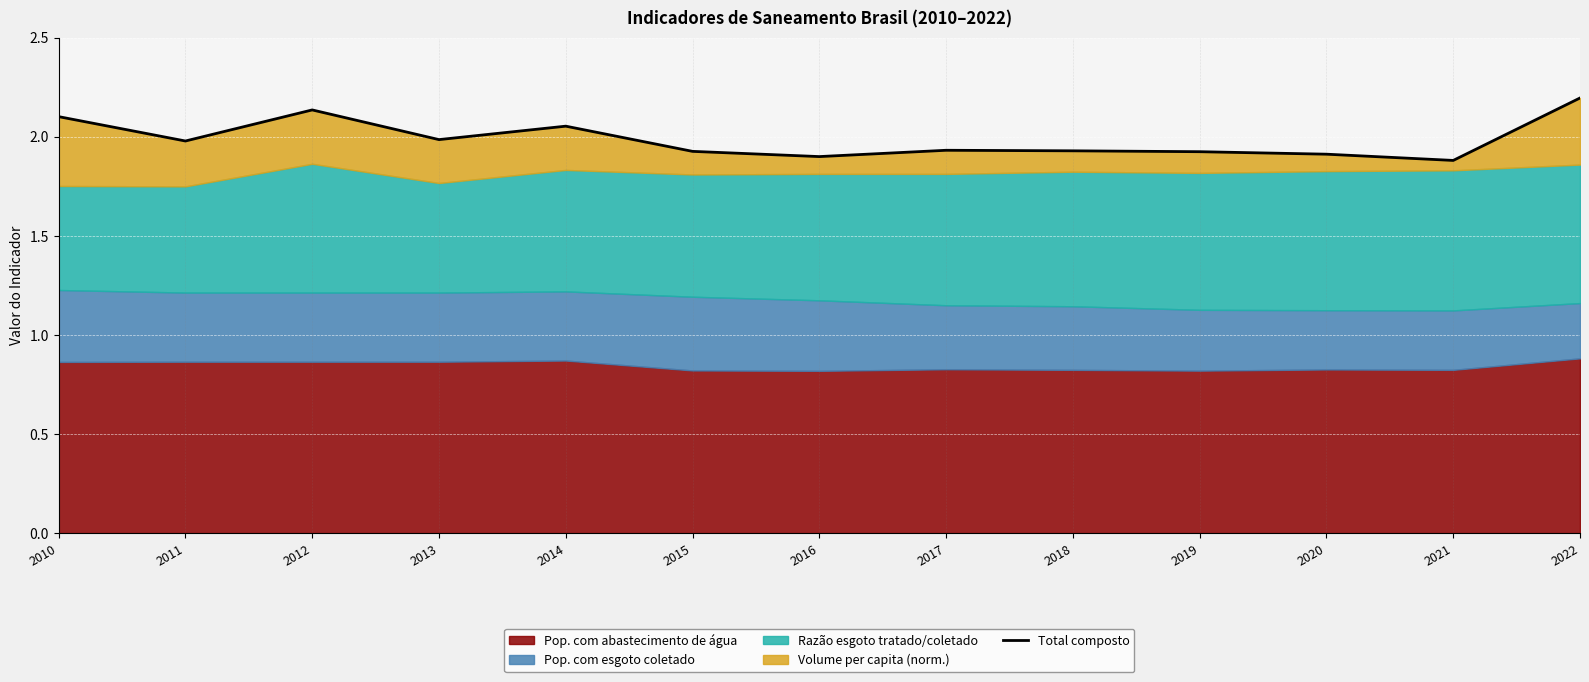

How many points are lower than both their immediate neighbors (excluding endpoints)?

4